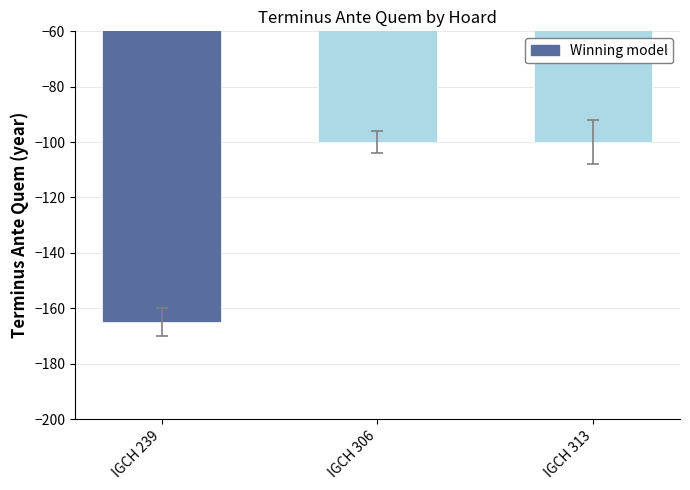

What is the smallest value displayed?

-165